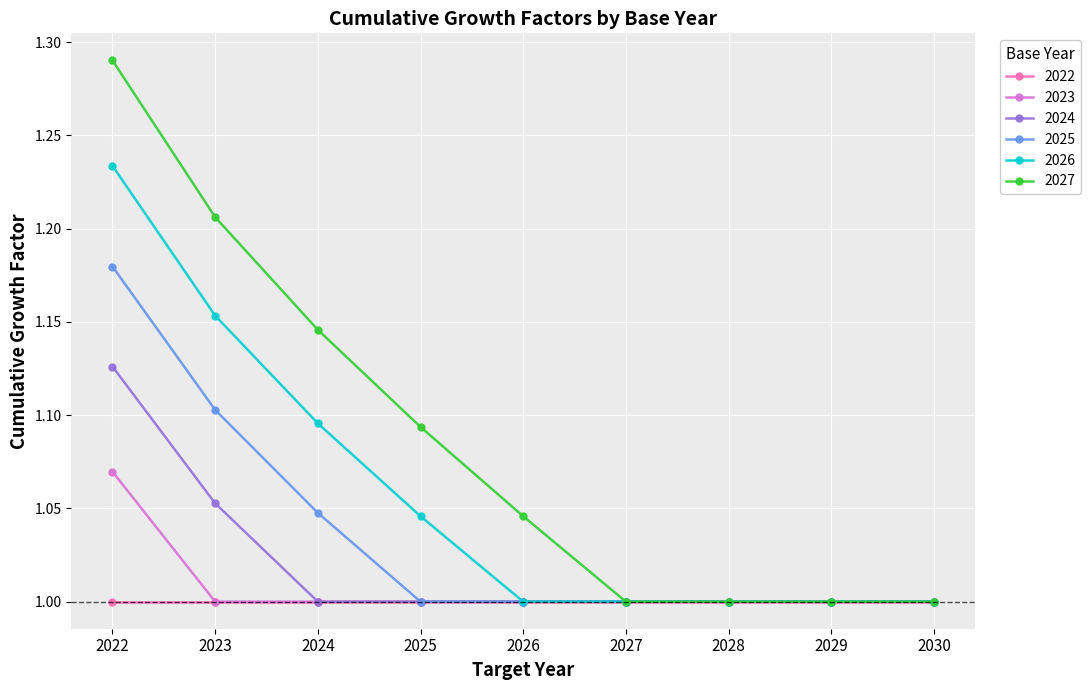

List the series in order of their peak value, lowest first.

2022, 2023, 2024, 2025, 2026, 2027